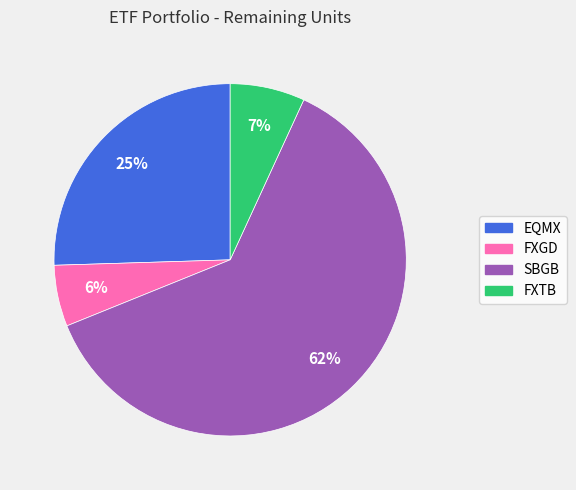

Which has a higher value, FXGD or EQMX?

EQMX